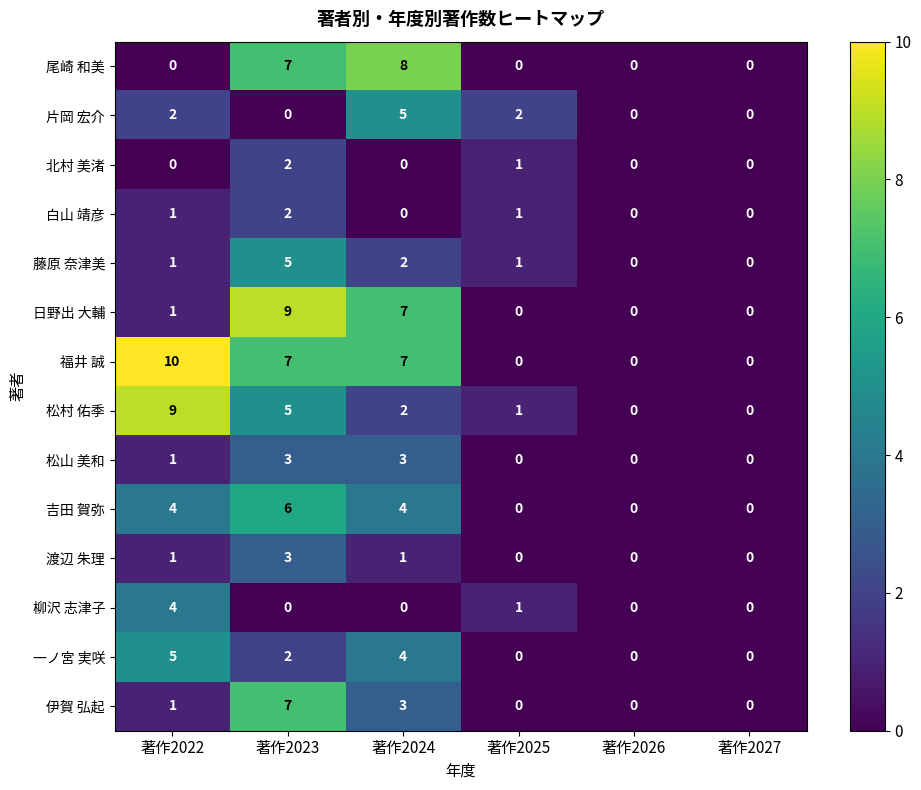

What is the difference between the 片岡 宏介 values at 著作2024 and 著作2026?

5